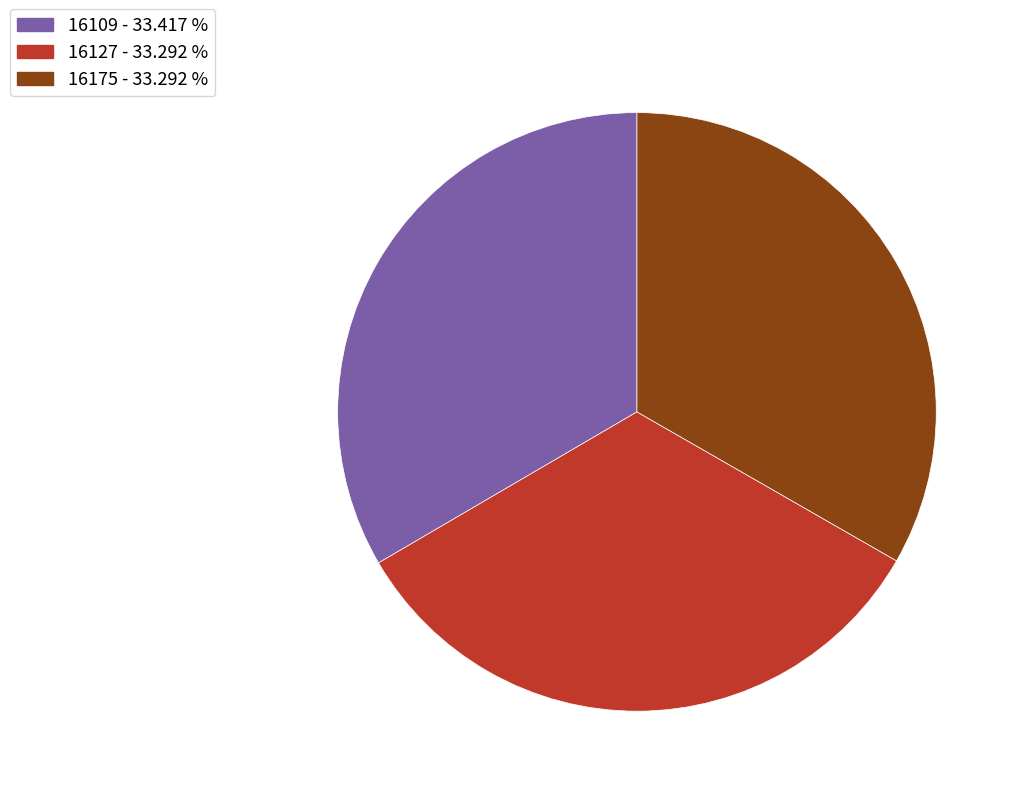

Approximately how many times larger is the value at 16127 compared to 16175?

1.0